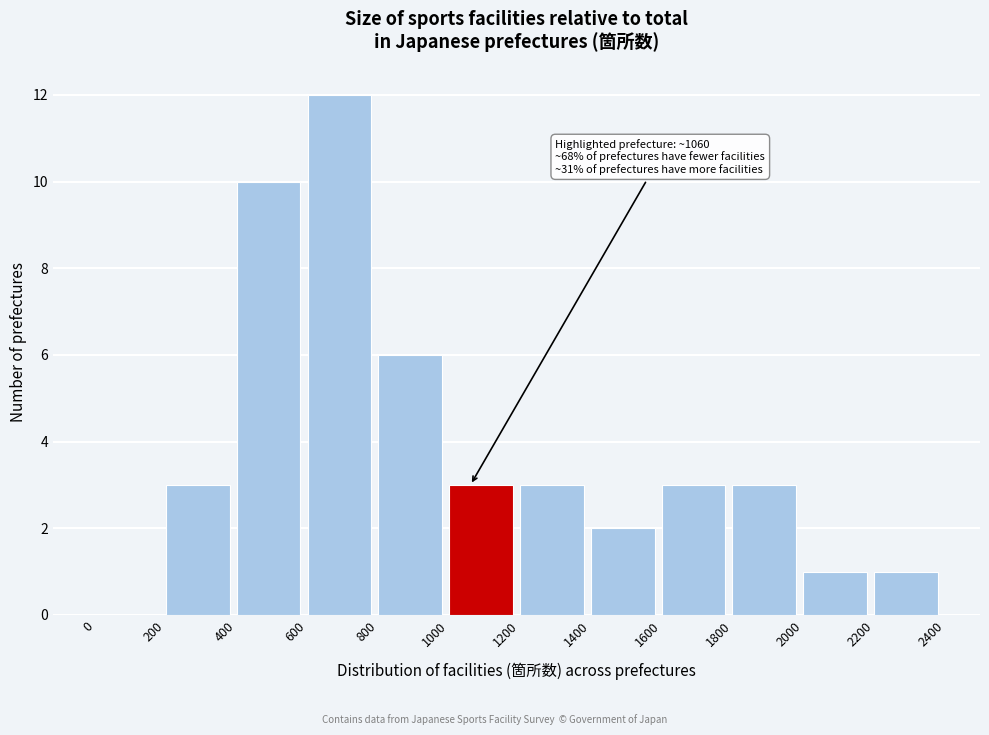

Which range on the x-axis has the tallest bar?

600 to 800